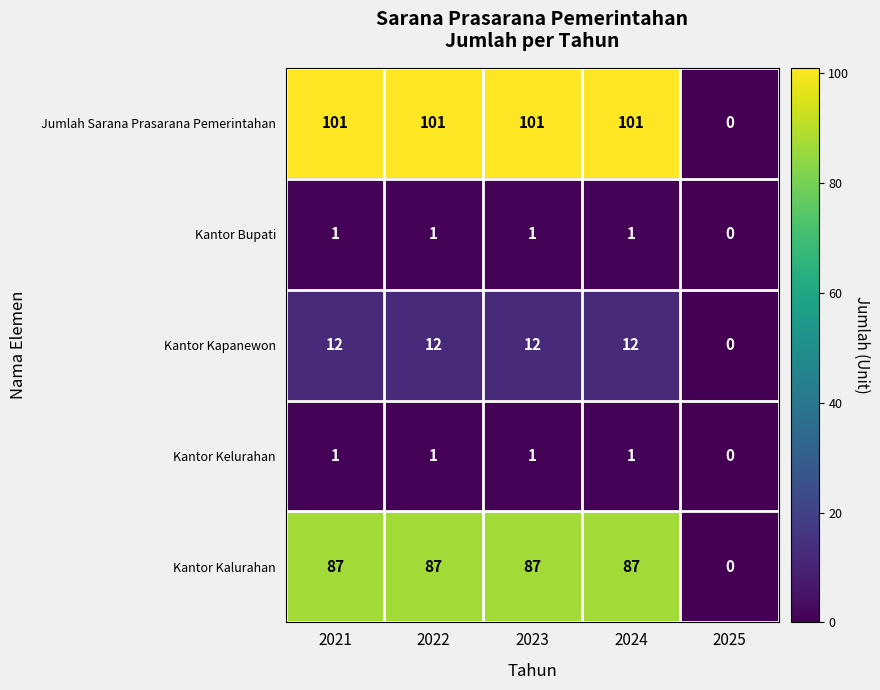

What is the maximum value shown in the chart?

101